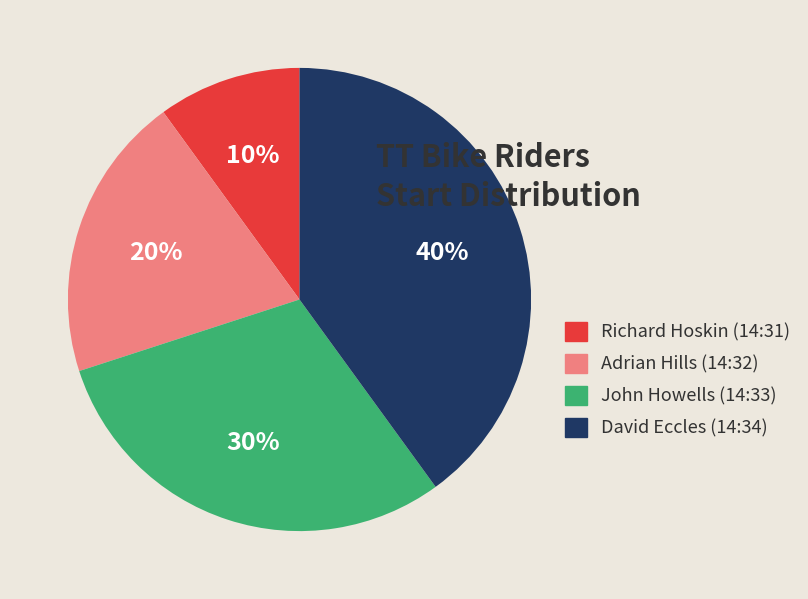

To the nearest percent, what percentage of the pie is Adrian Hills (14:32)?

20%